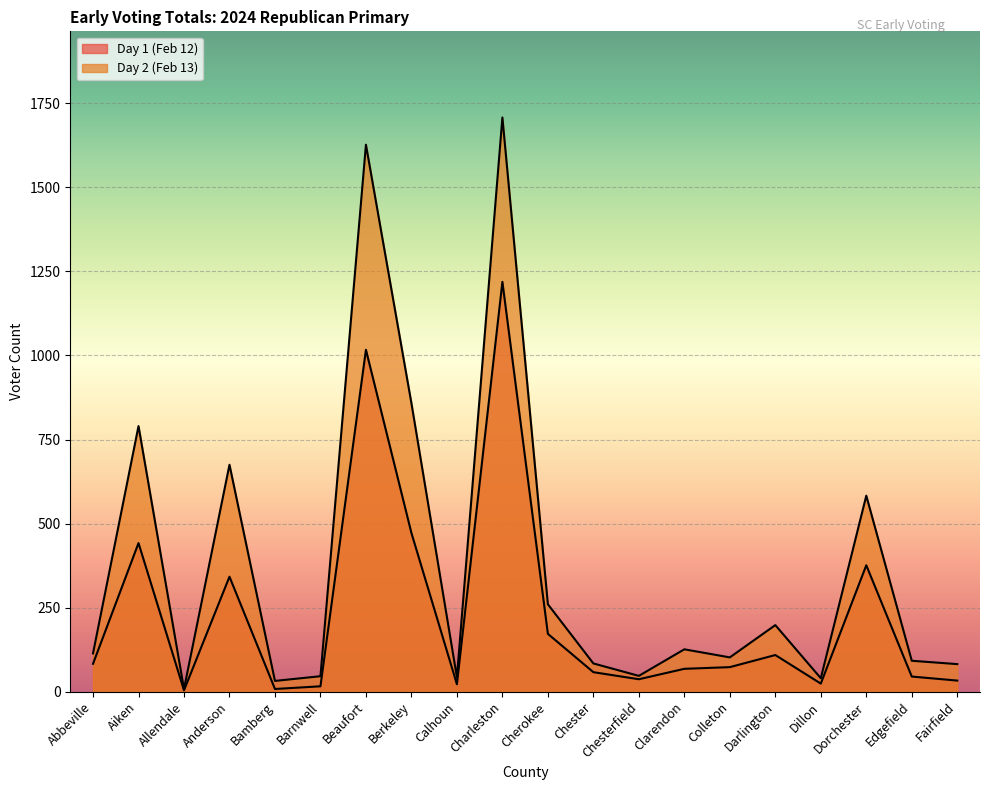

In Day 2 (Feb 13), how many points are lower than both neighbors (excluding endpoints)?

6